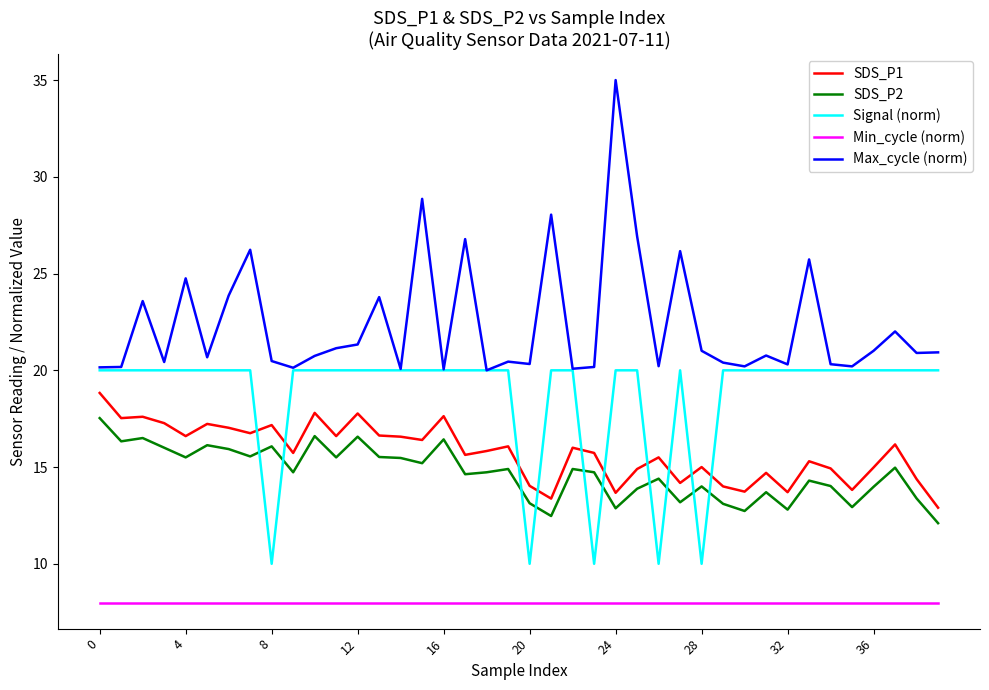

Rank the series by their maximum value, from highest to lowest.

Max_cycle (norm), Signal (norm), SDS_P1, SDS_P2, Min_cycle (norm)